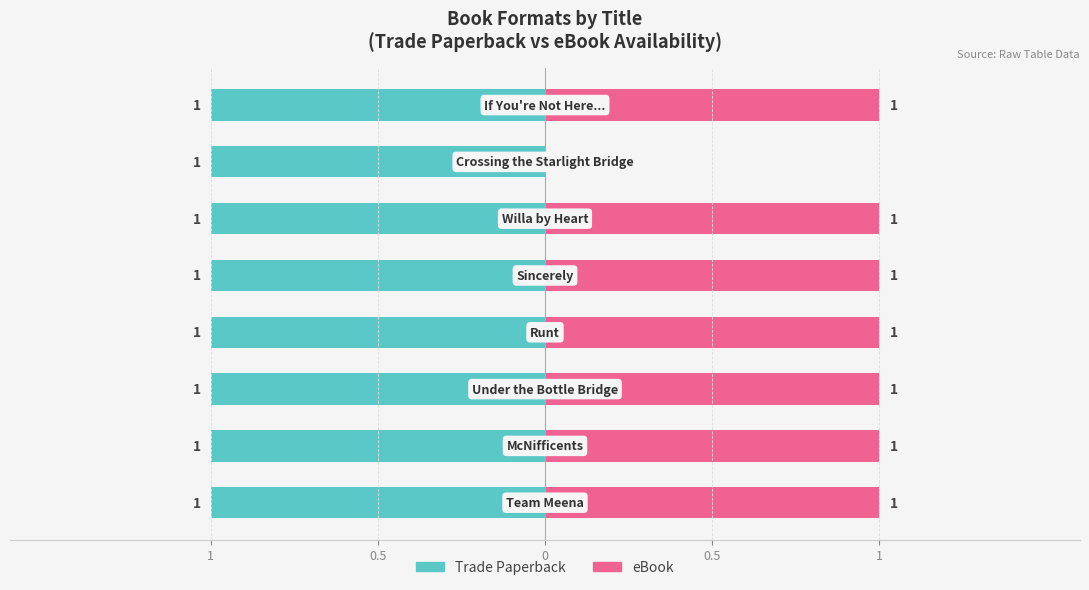

What are all the series names shown in the legend?

Trade Paperback, eBook